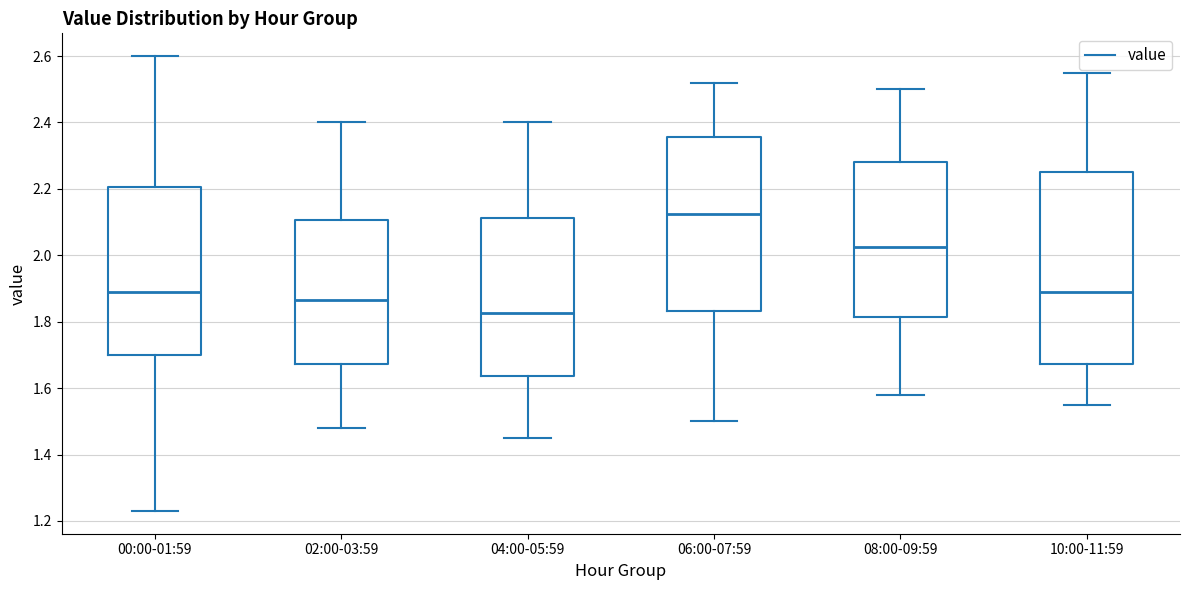

Reading left to right, transcribe this box plot: for each box, give where its median line is, the range the box spans, and where its two whiskers end, as read against the y-axis. The values are not printed on the chart, so give them approximately, as read against the axis.

00:00-01:59: median 1.90, box 1.70 to 2.20, whiskers 1.24 to 2.60
02:00-03:59: median 1.86, box 1.68 to 2.10, whiskers 1.48 to 2.40
04:00-05:59: median 1.82, box 1.64 to 2.12, whiskers 1.46 to 2.40
06:00-07:59: median 2.12, box 1.84 to 2.36, whiskers 1.50 to 2.52
08:00-09:59: median 2.02, box 1.82 to 2.28, whiskers 1.58 to 2.50
10:00-11:59: median 1.90, box 1.68 to 2.26, whiskers 1.56 to 2.56